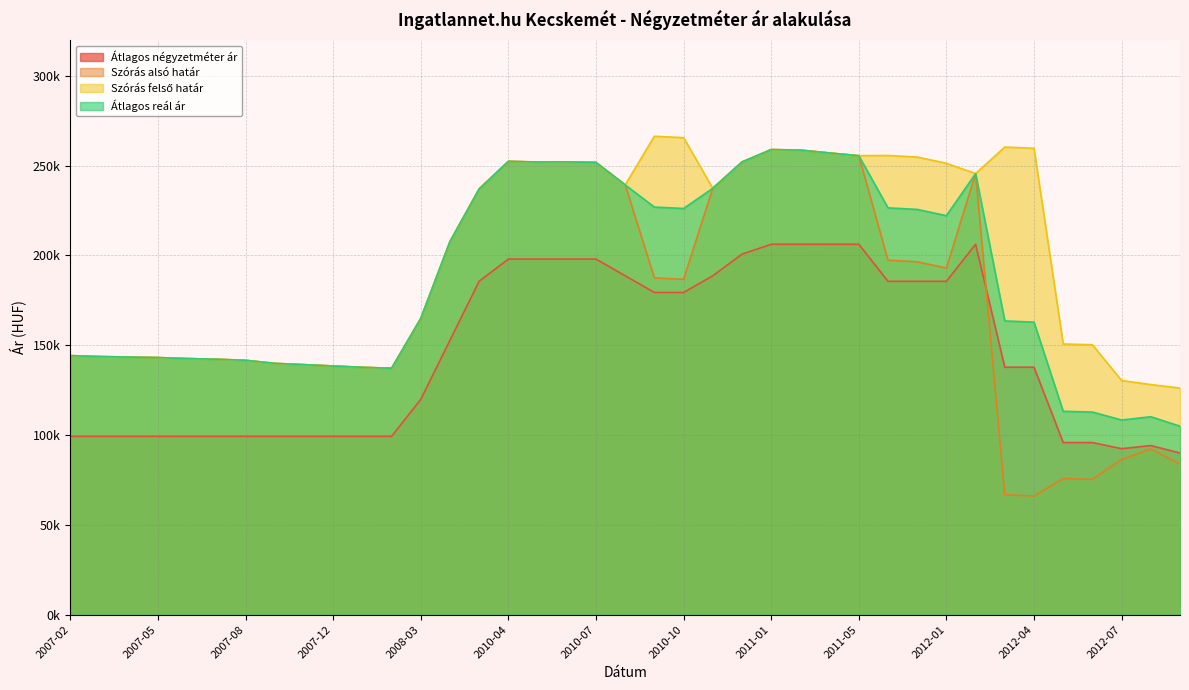

Does the chart have visible grid lines?

Yes